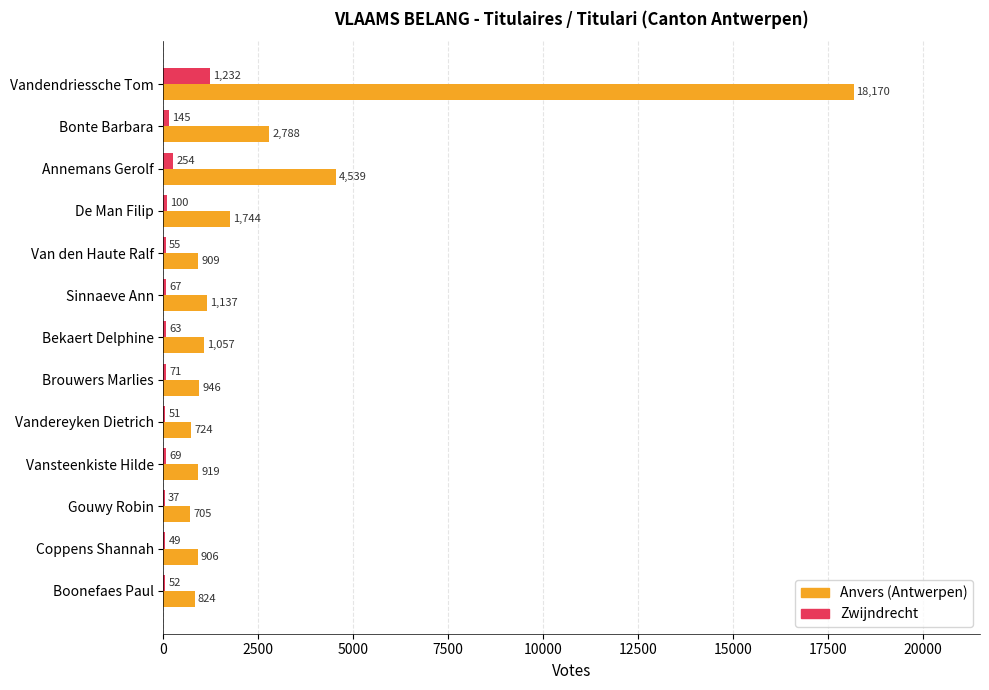

True or false: Anvers (Antwerpen) has a value of 724 at Vandereyken Dietrich.

True